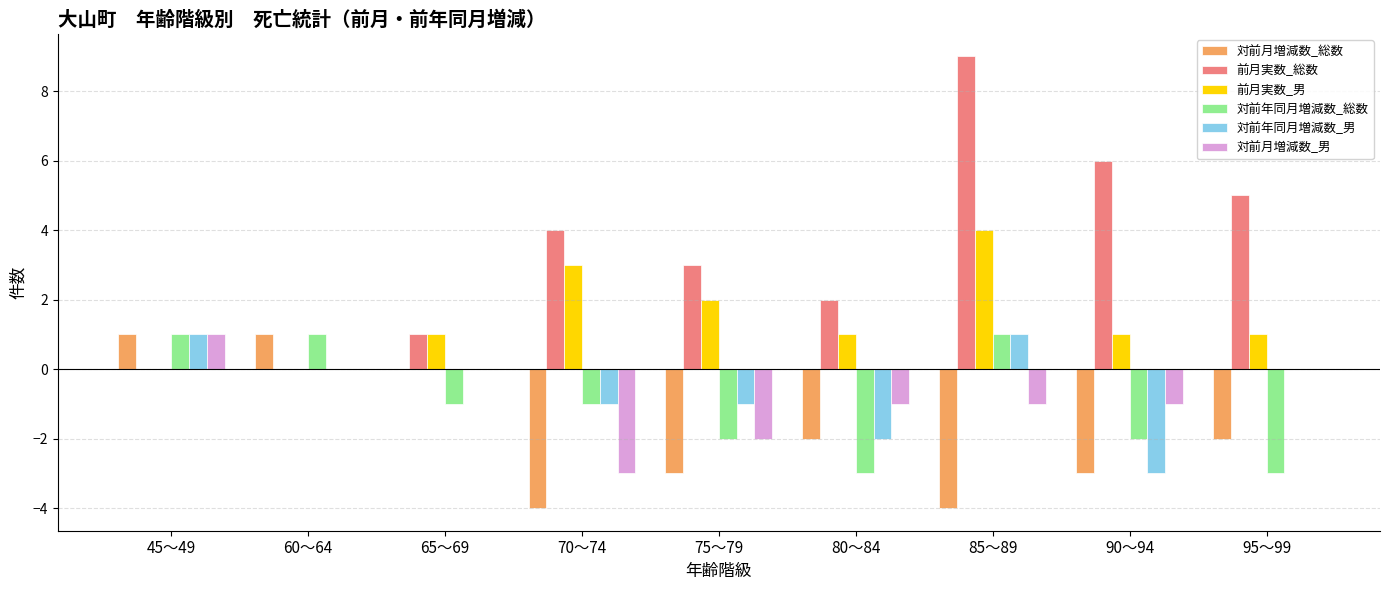

True or false: 対前月増減数_男 has a value of -1 at 85～89.

True